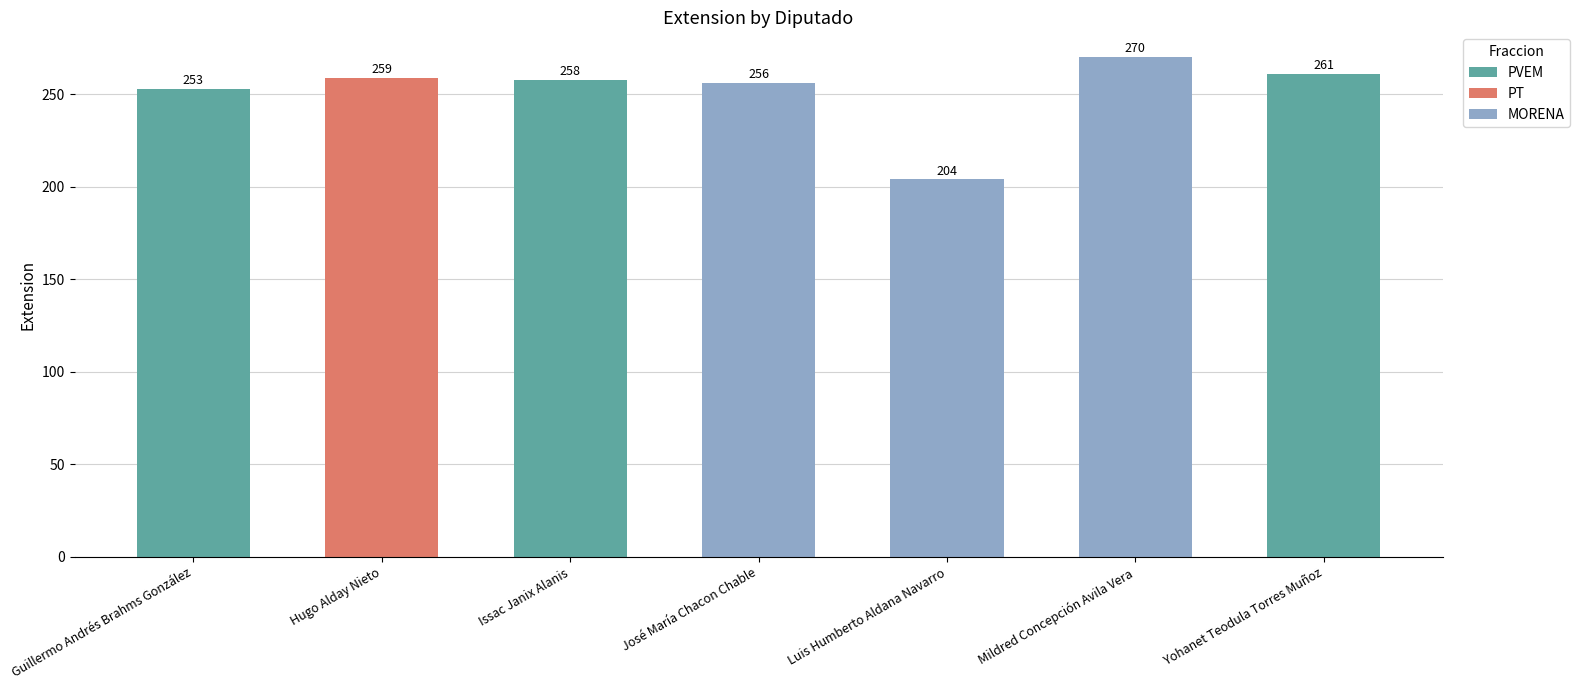

What position from the left is Issac Janix Alanis?

3